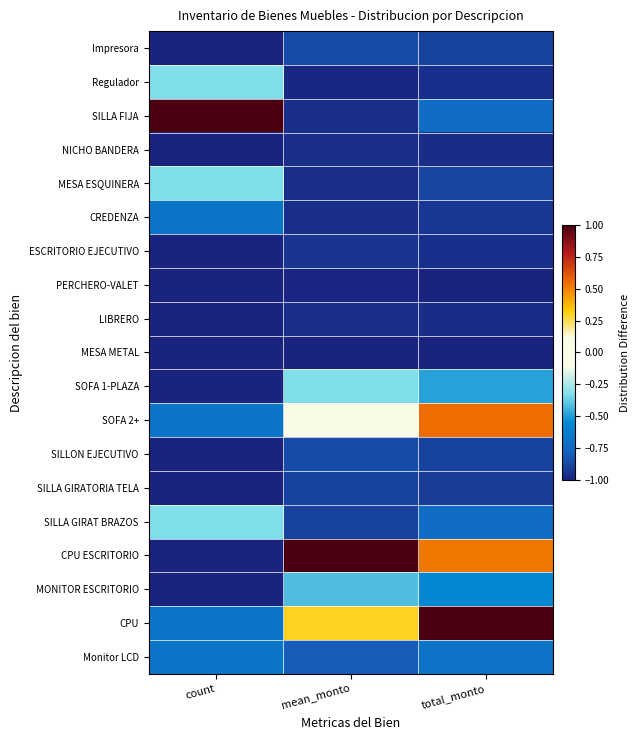

What is the spread (max minus min) of values at total_monto?

2.0